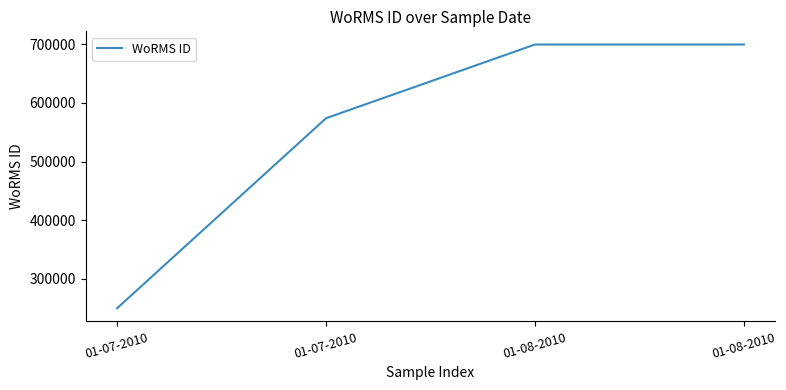

What is the difference between the maximum and minimum values?

449889